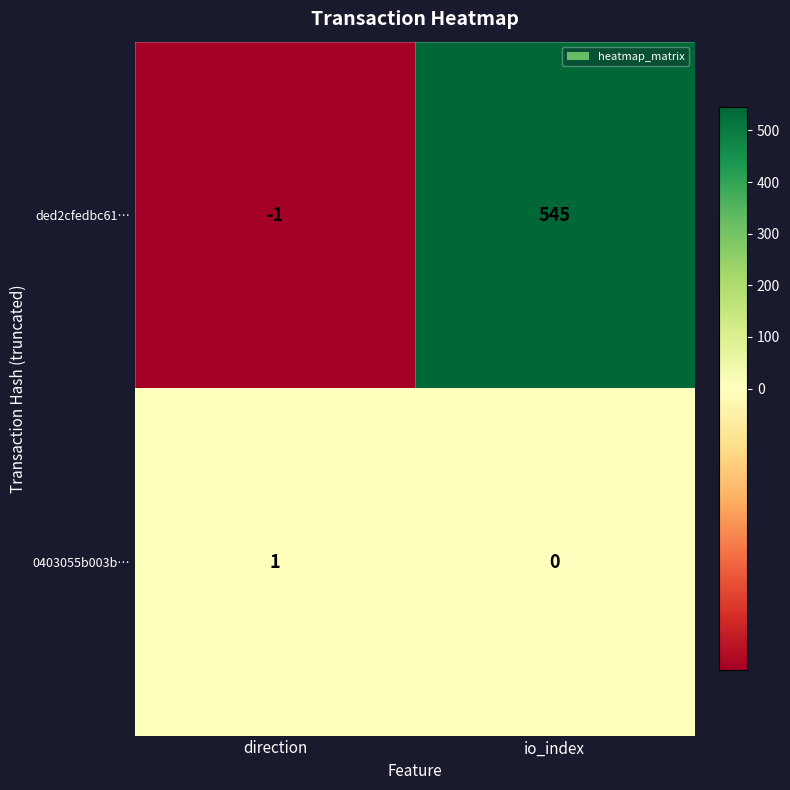

Rank the series at direction from highest to lowest value.

0403055b003b…, ded2cfedbc61…